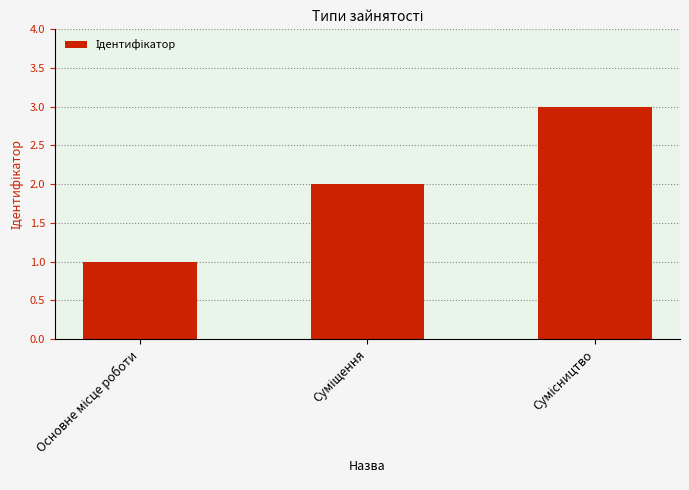

How many categories are shown in the chart?

3